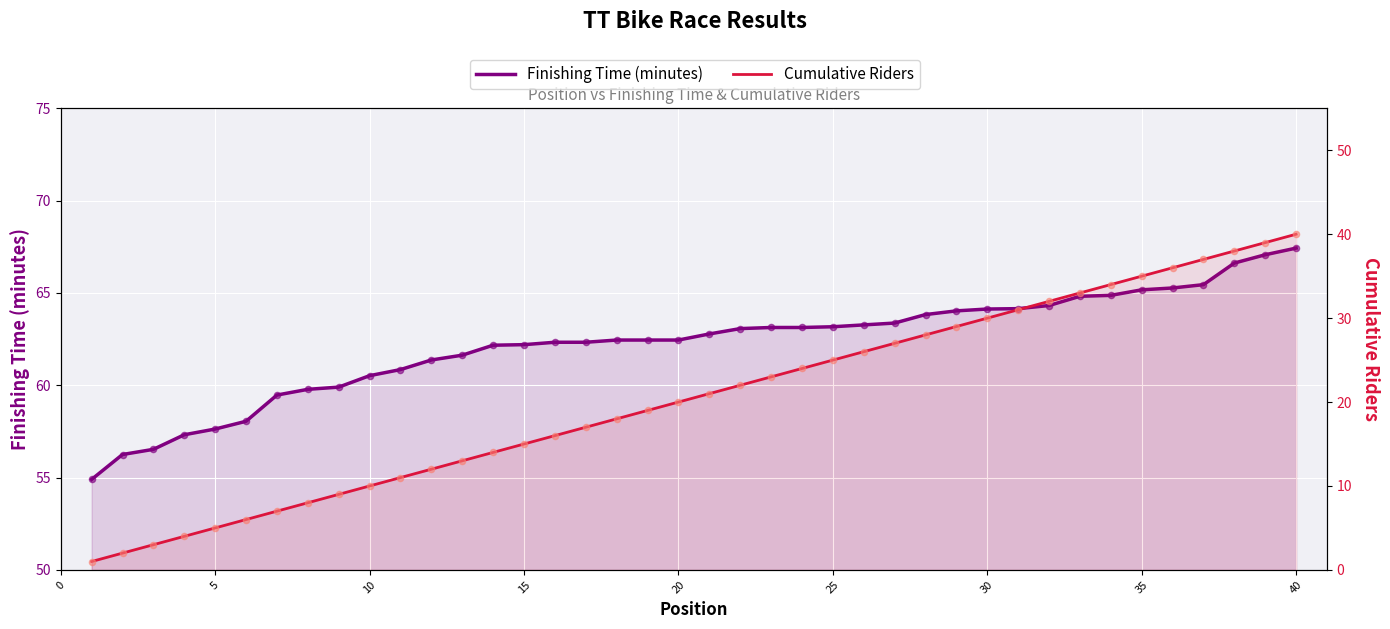

At how many categories does at least one series exceed 19?

40